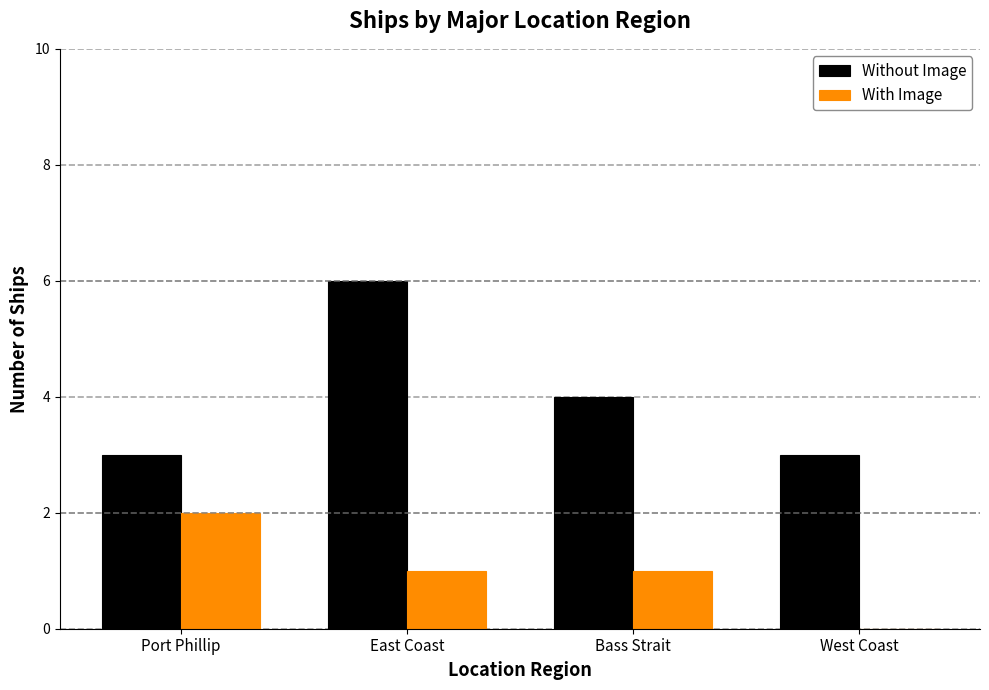

Which series changed the most between East Coast and Bass Strait?

Without Image